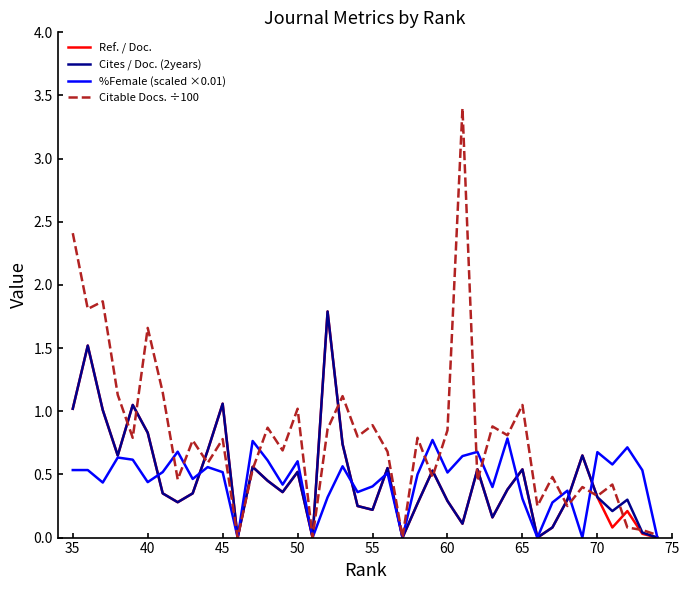

Which series has the largest range (max minus min)?

Citable Docs. ÷100